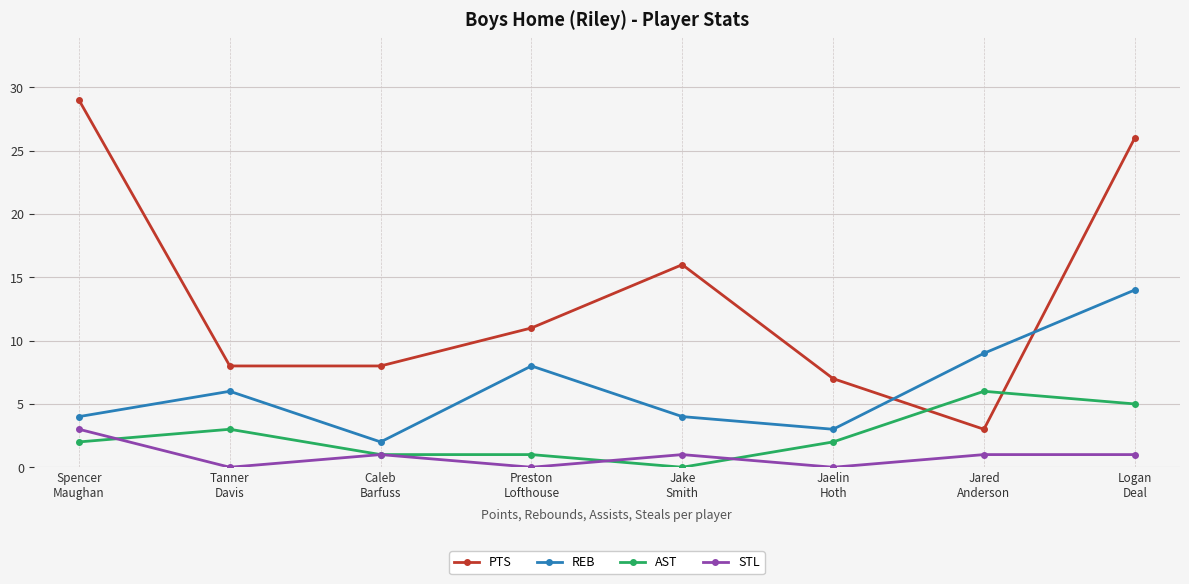

After their last crossing, which series has the higher values: REB or PTS?

PTS